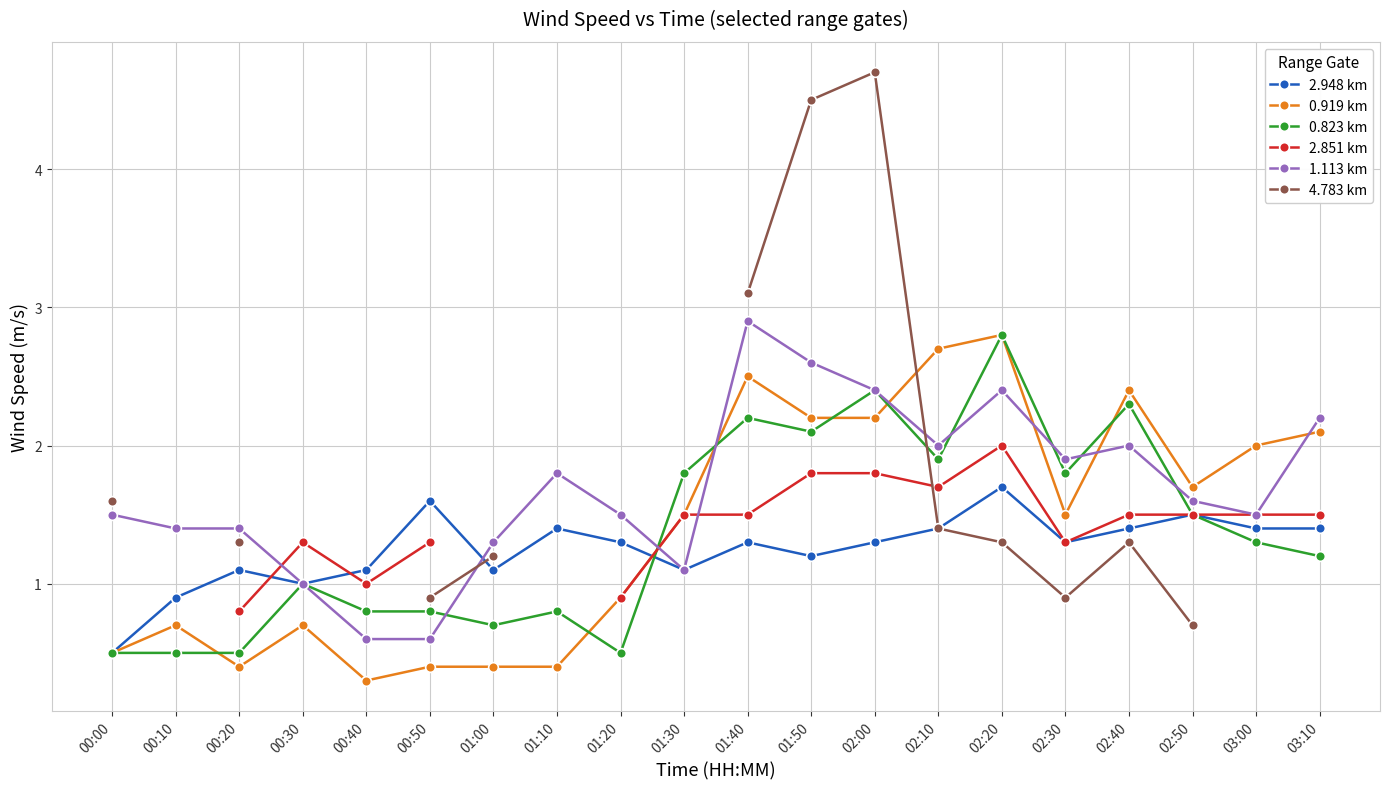

Between 00:30 and 01:00, which series saw the biggest shift?

0.823 km